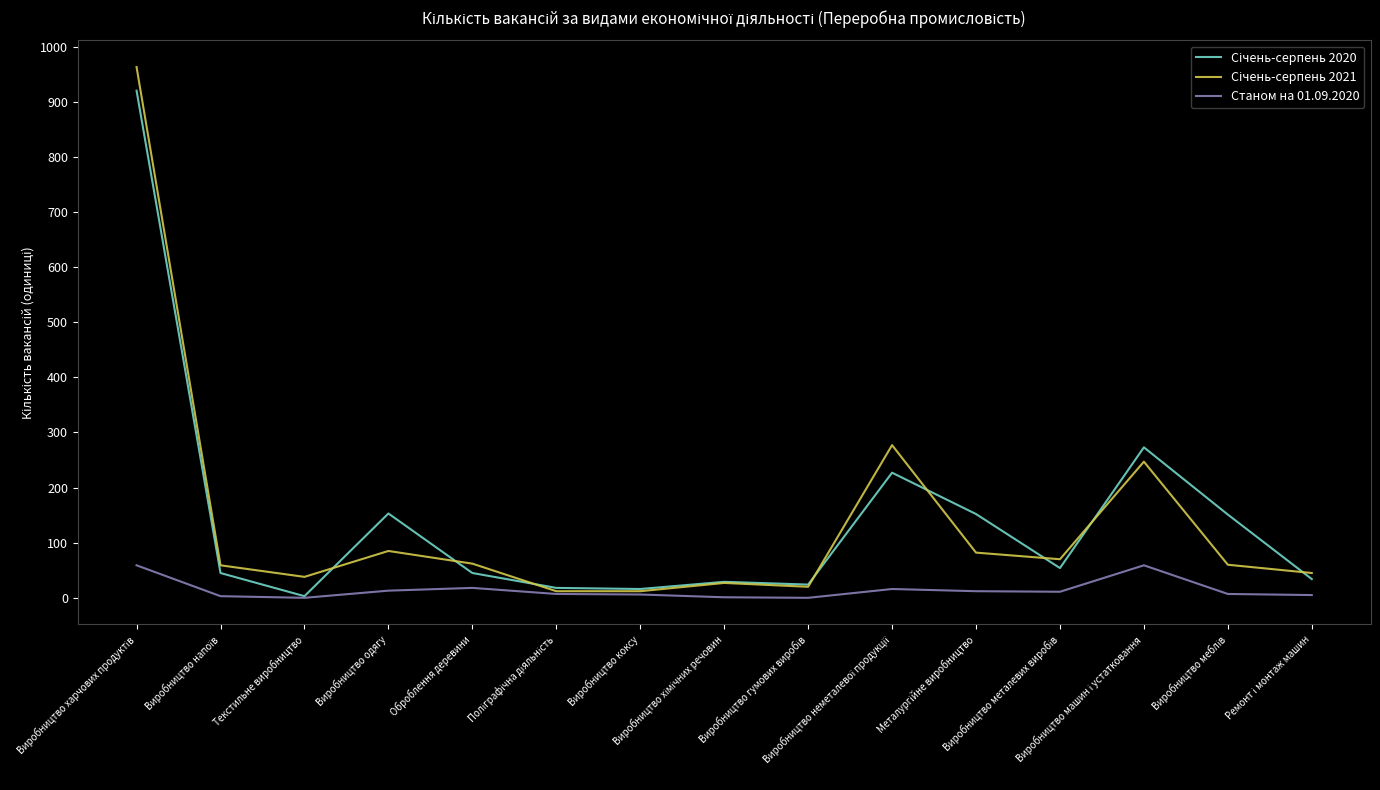

What is the maximum value shown in the chart?

963